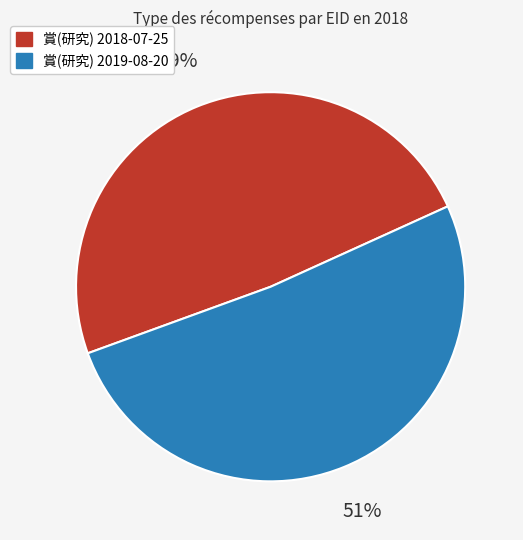

To the nearest percent, what is the difference between the largest and smallest slice percentages?

2%